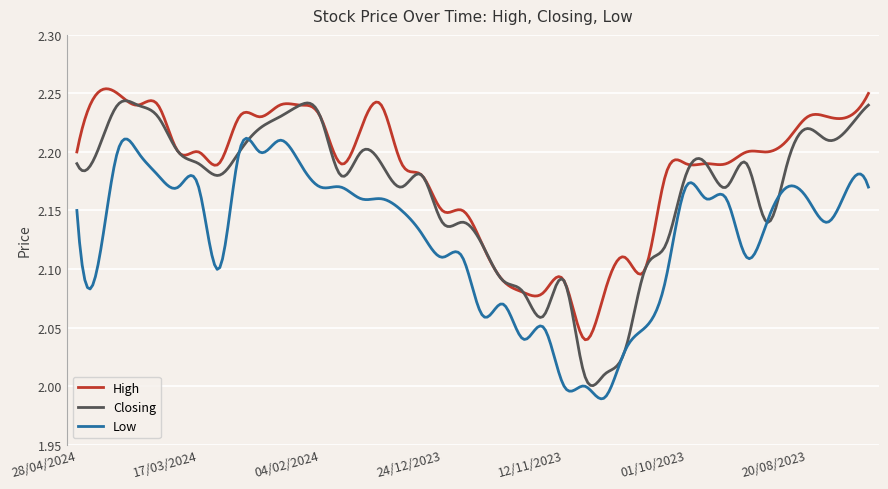

List the series in order of their overall mean, highest first.

High, Closing, Low